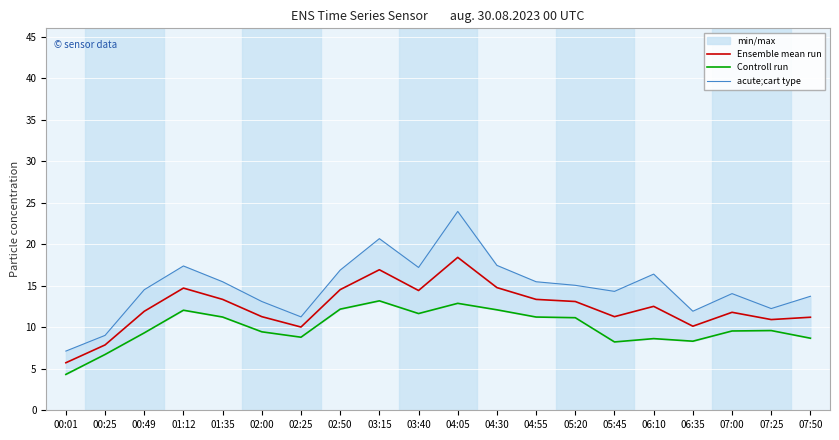

Between 00:49 and 02:00, which series saw the biggest shift?

acute;cart type